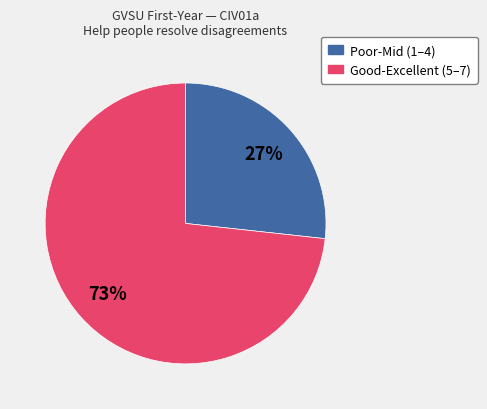

Is there a majority slice in this chart?

Yes